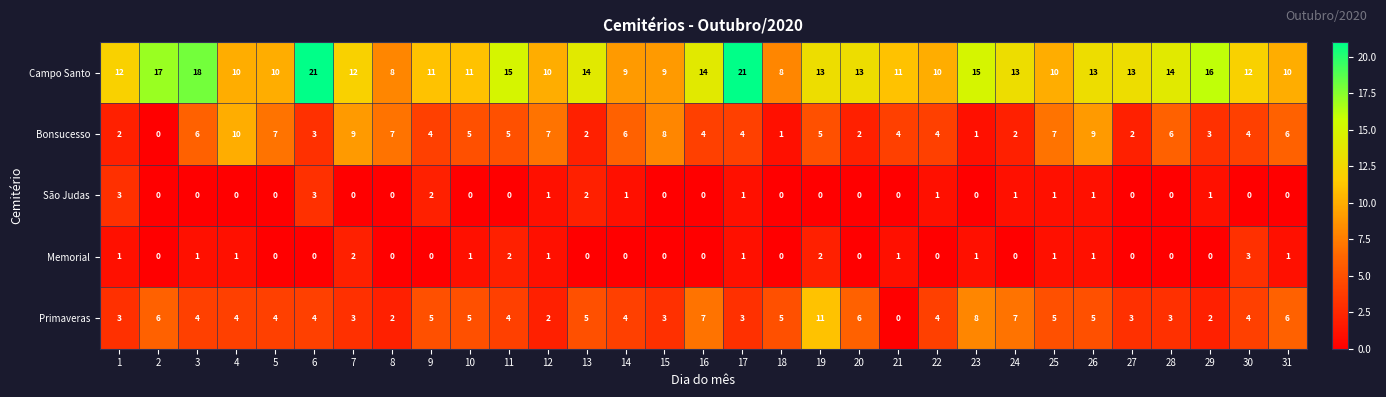

The Memorial series shows 2 at 23. True or false?

False